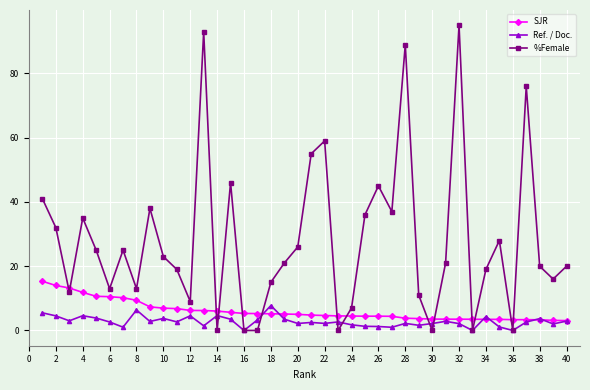

What is the highest value of the Ref. / Doc. series?

7.8